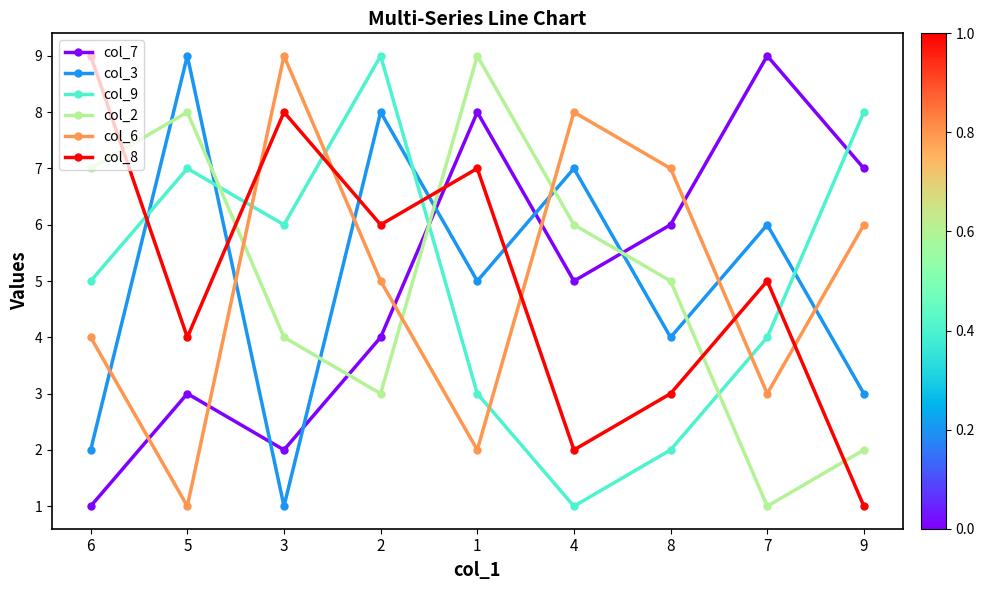

At which label does col_7 first exceed 5?

1